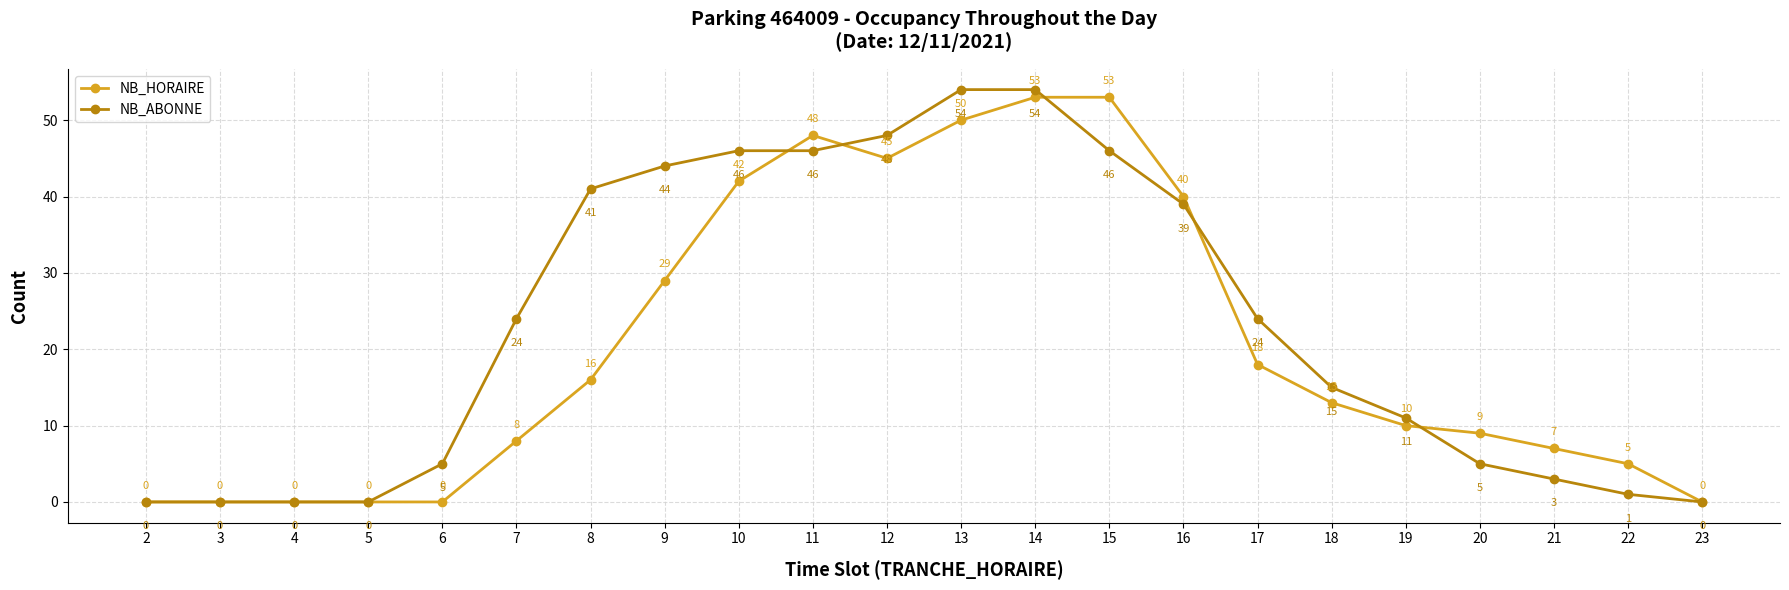

Is the value of NB_ABONNE at 19 greater than the value of NB_HORAIRE at 14?

No